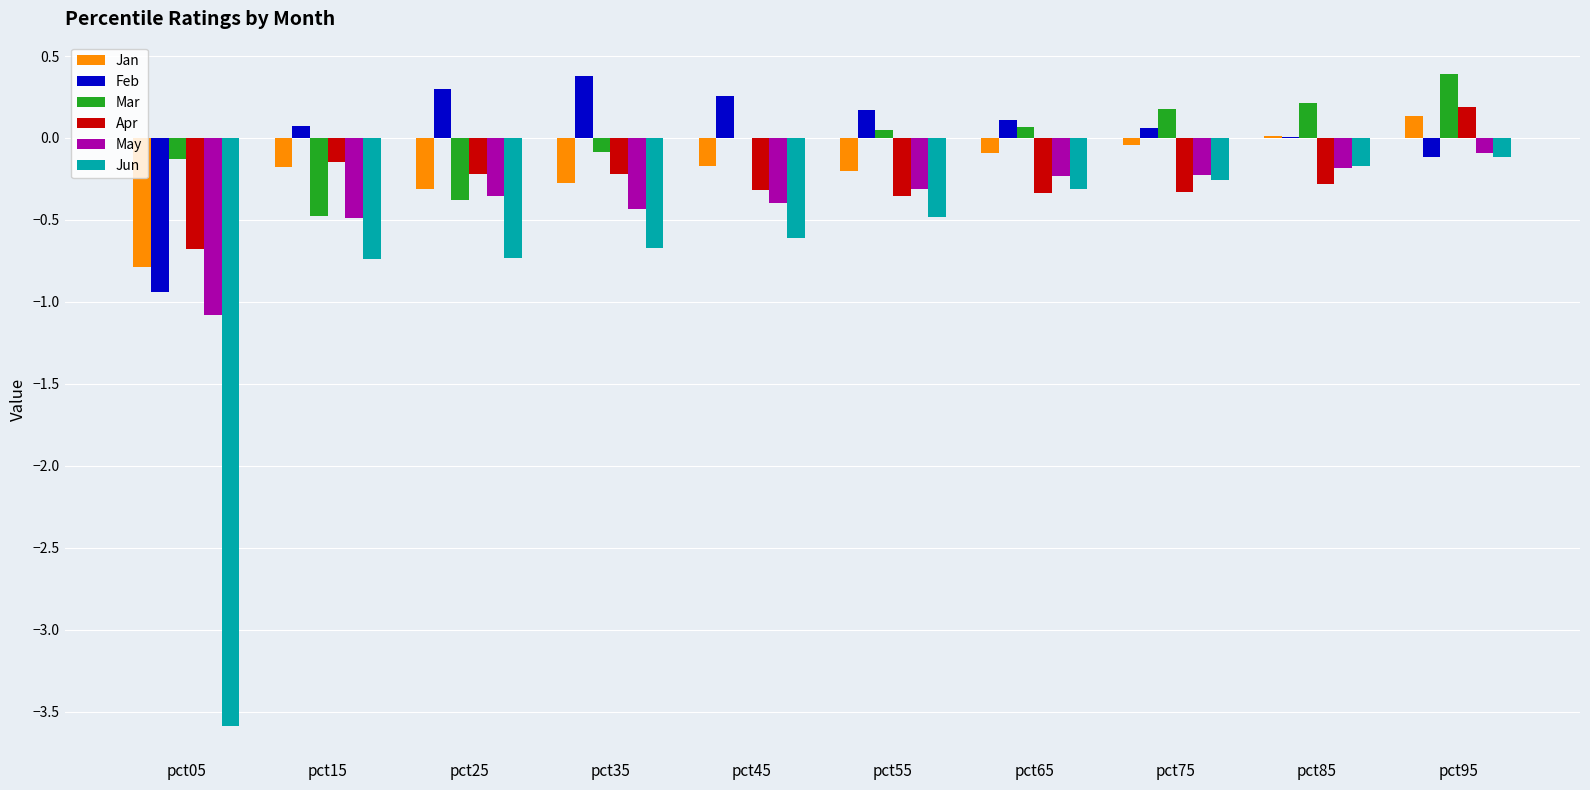

How many groups of bars are there?

10